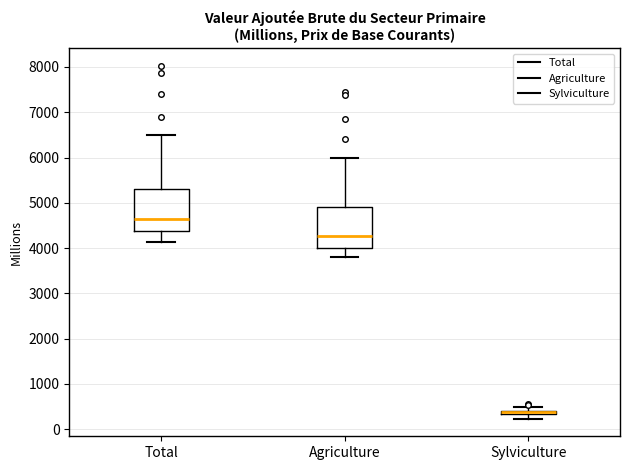

Where is the upper edge of the box for Agriculture on the y-axis? The values are not printed on the chart, so give them approximately, as read against the axis.

4900